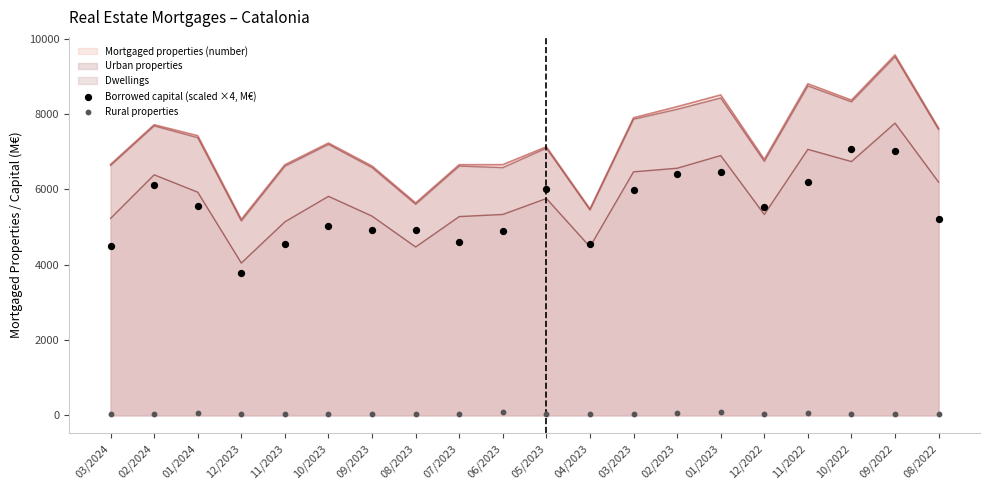

True or false: Mortgaged properties (number) has a value of 3551 at 01/2024.

False